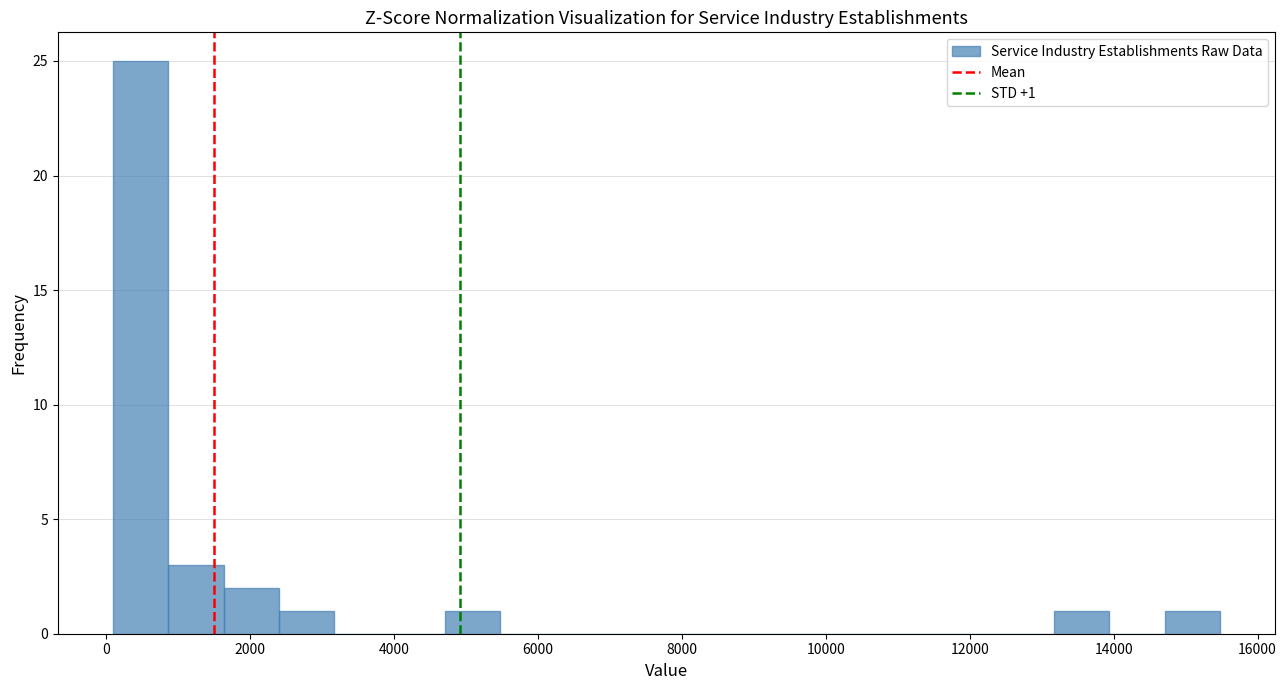

Read against the x-axis, roughly where is the centre of the tallest bar?

400